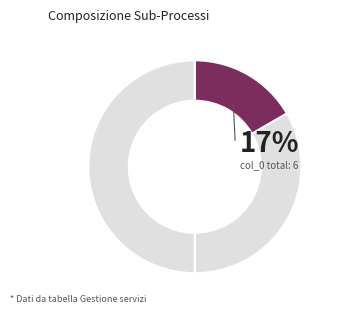

To the nearest percent, what is the difference between the Gestione and Gestione rifiuti slice percentages?

17%